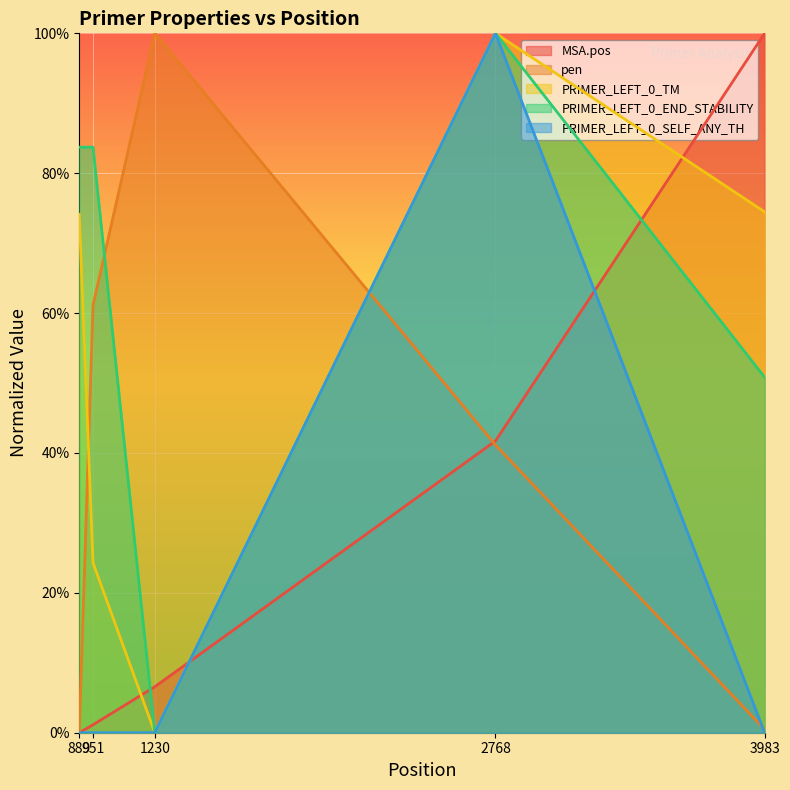

True or false: PRIMER_LEFT_0_END_STABILITY has a value of 0.8 at 889.

True